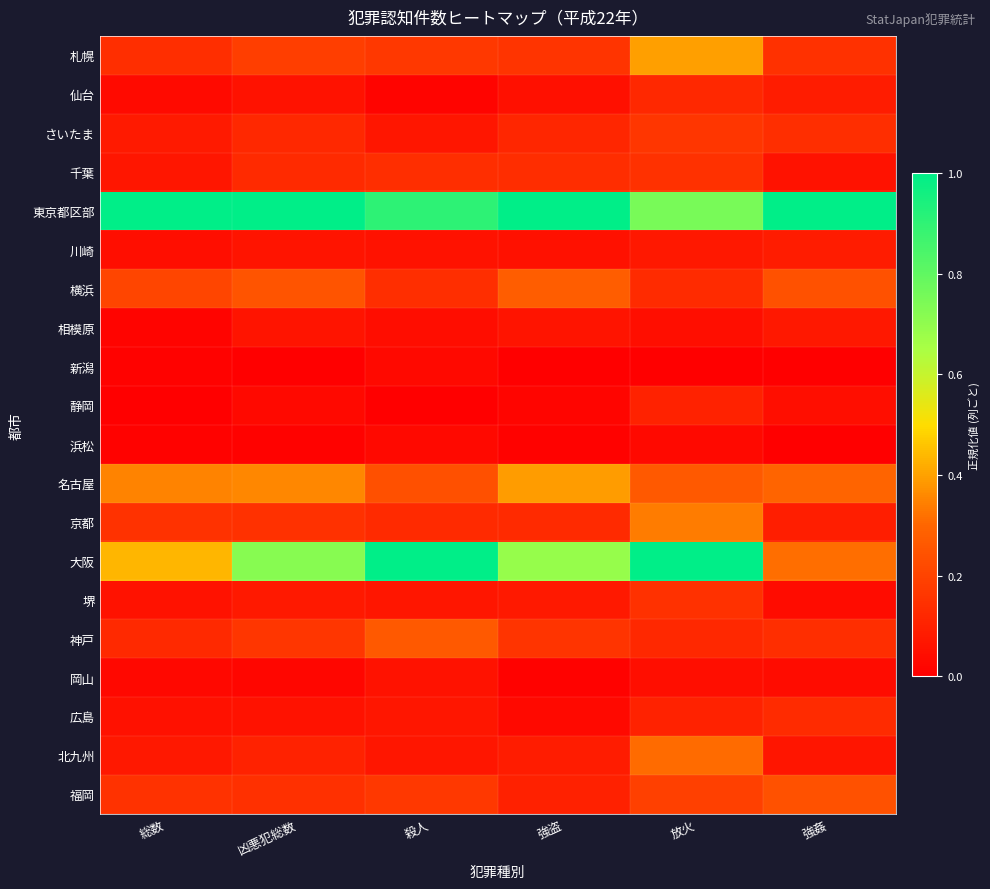

Reading left to right, what are all the values shown in this chart?

札幌: 総数=0.1	凶悪犯総数=0.2	殺人=0.2	強盗=0.2	放火=0.4	強姦=0.1
仙台: 総数=0.0	凶悪犯総数=0.1	殺人=0.0	強盗=0.0	放火=0.1	強姦=0.1
さいたま: 総数=0.1	凶悪犯総数=0.1	殺人=0.1	強盗=0.1	放火=0.2	強姦=0.1
千葉: 総数=0.1	凶悪犯総数=0.1	殺人=0.1	強盗=0.1	放火=0.1	強姦=0.1
東京都区部: 総数=1.0	凶悪犯総数=1.0	殺人=0.9	強盗=1.0	放火=0.8	強姦=1.0
川崎: 総数=0.0	凶悪犯総数=0.1	殺人=0.1	強盗=0.1	放火=0.1	強姦=0.1
横浜: 総数=0.2	凶悪犯総数=0.2	殺人=0.1	強盗=0.3	放火=0.1	強姦=0.2
相模原: 総数=0.0	凶悪犯総数=0.1	殺人=0.0	強盗=0.1	放火=0.0	強姦=0.1
新潟: 総数=0.0	凶悪犯総数=0.0	殺人=0.0	強盗=0.0	放火=0.0	強姦=0.0
静岡: 総数=0.0	凶悪犯総数=0.0	殺人=0.0	強盗=0.0	放火=0.1	強姦=0.0
浜松: 総数=0.0	凶悪犯総数=0.0	殺人=0.0	強盗=0.0	放火=0.0	強姦=0.0
名古屋: 総数=0.3	凶悪犯総数=0.4	殺人=0.2	強盗=0.4	放火=0.3	強姦=0.3
京都: 総数=0.1	凶悪犯総数=0.1	殺人=0.1	強盗=0.1	放火=0.3	強姦=0.1
大阪: 総数=0.4	凶悪犯総数=0.7	殺人=1.0	強盗=0.7	放火=1.0	強姦=0.3
堺: 総数=0.1	凶悪犯総数=0.1	殺人=0.1	強盗=0.1	放火=0.1	強姦=0.0
神戸: 総数=0.1	凶悪犯総数=0.2	殺人=0.3	強盗=0.2	放火=0.1	強姦=0.1
岡山: 総数=0.0	凶悪犯総数=0.0	殺人=0.1	強盗=0.0	放火=0.0	強姦=0.0
広島: 総数=0.1	凶悪犯総数=0.1	殺人=0.1	強盗=0.0	放火=0.1	強姦=0.1
北九州: 総数=0.1	凶悪犯総数=0.1	殺人=0.1	強盗=0.1	放火=0.3	強姦=0.1
福岡: 総数=0.2	凶悪犯総数=0.1	殺人=0.2	強盗=0.1	放火=0.2	強姦=0.2